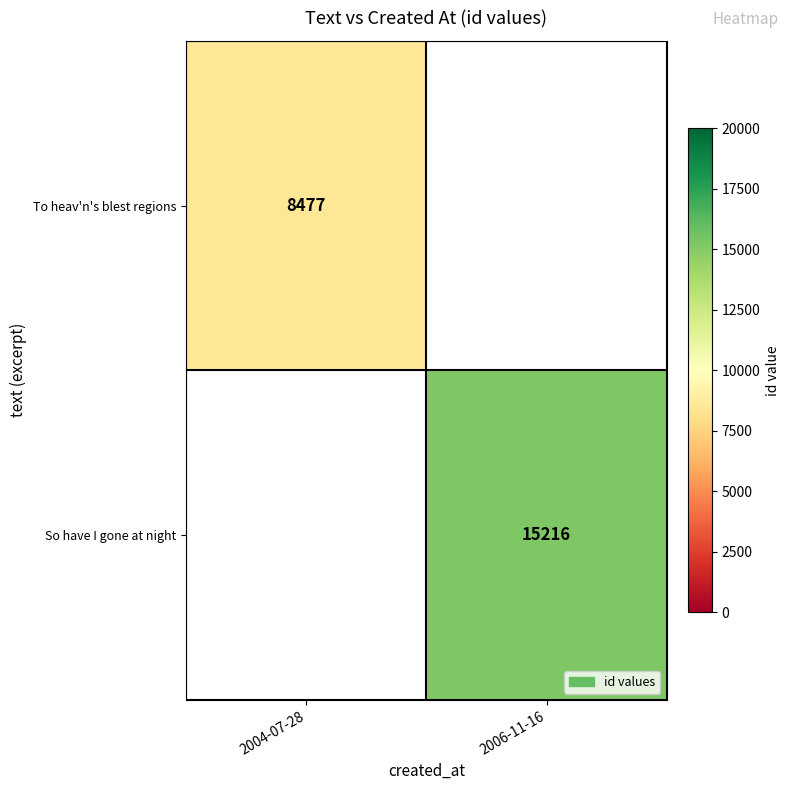

Count the number of categories in the chart.

2